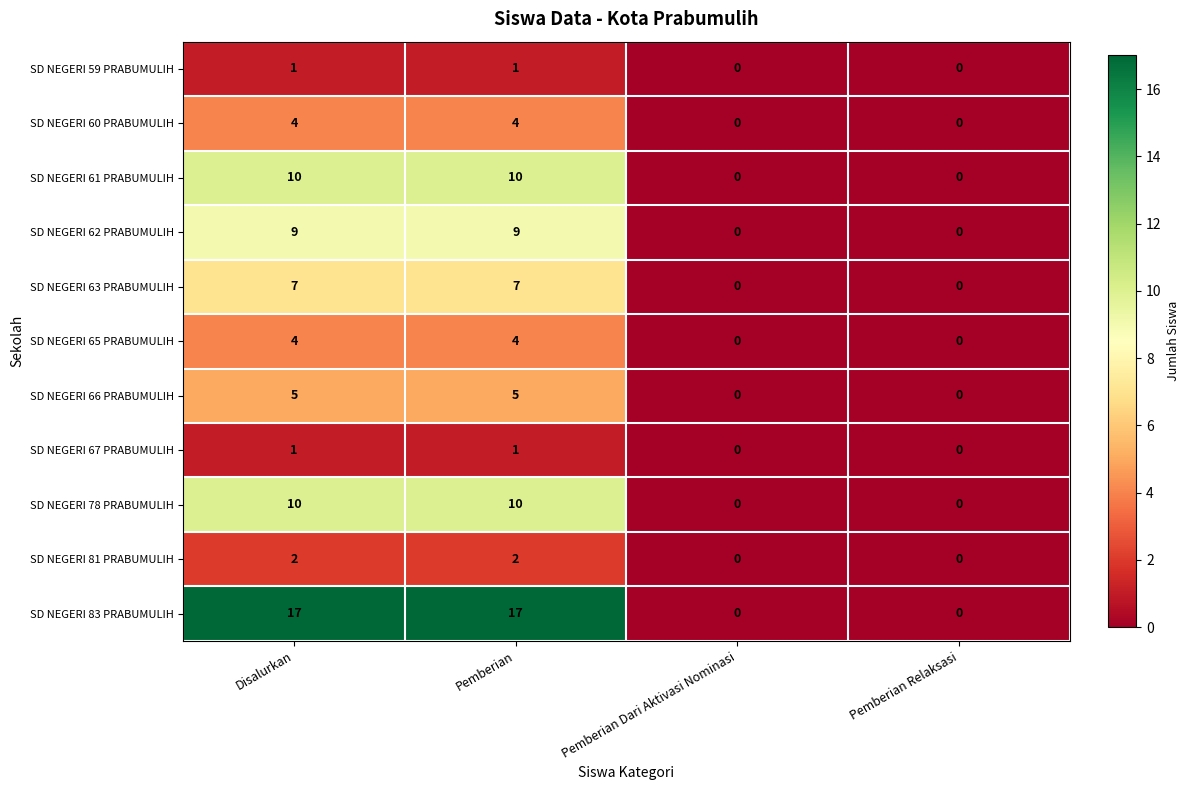

What is the spread (max minus min) of values at Disalurkan?

16